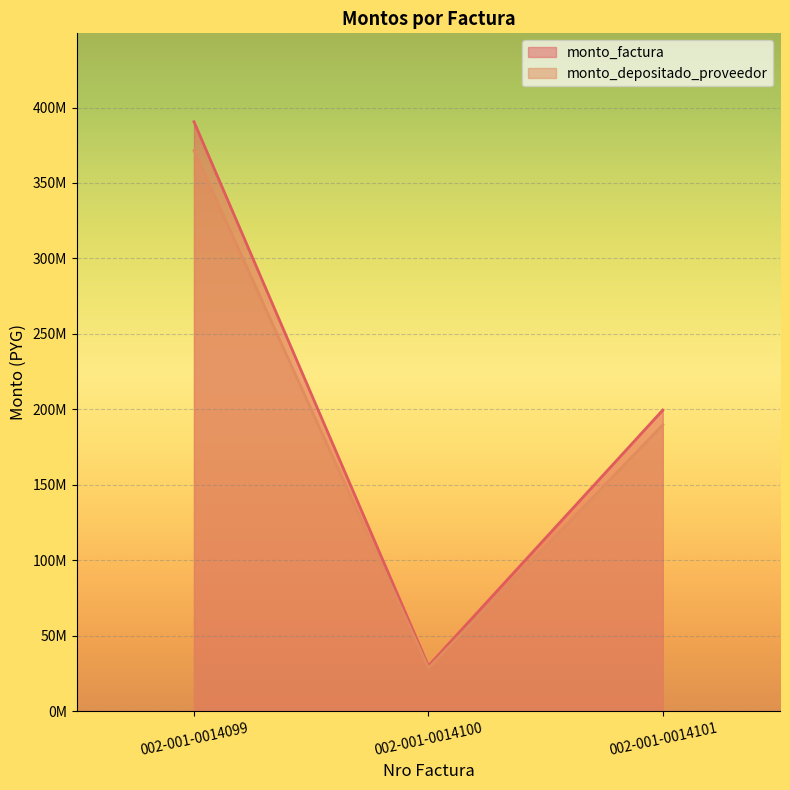

Is the value of monto_factura at 002-001-0014101 greater than the value of monto_depositado_proveedor at 002-001-0014101?

Yes